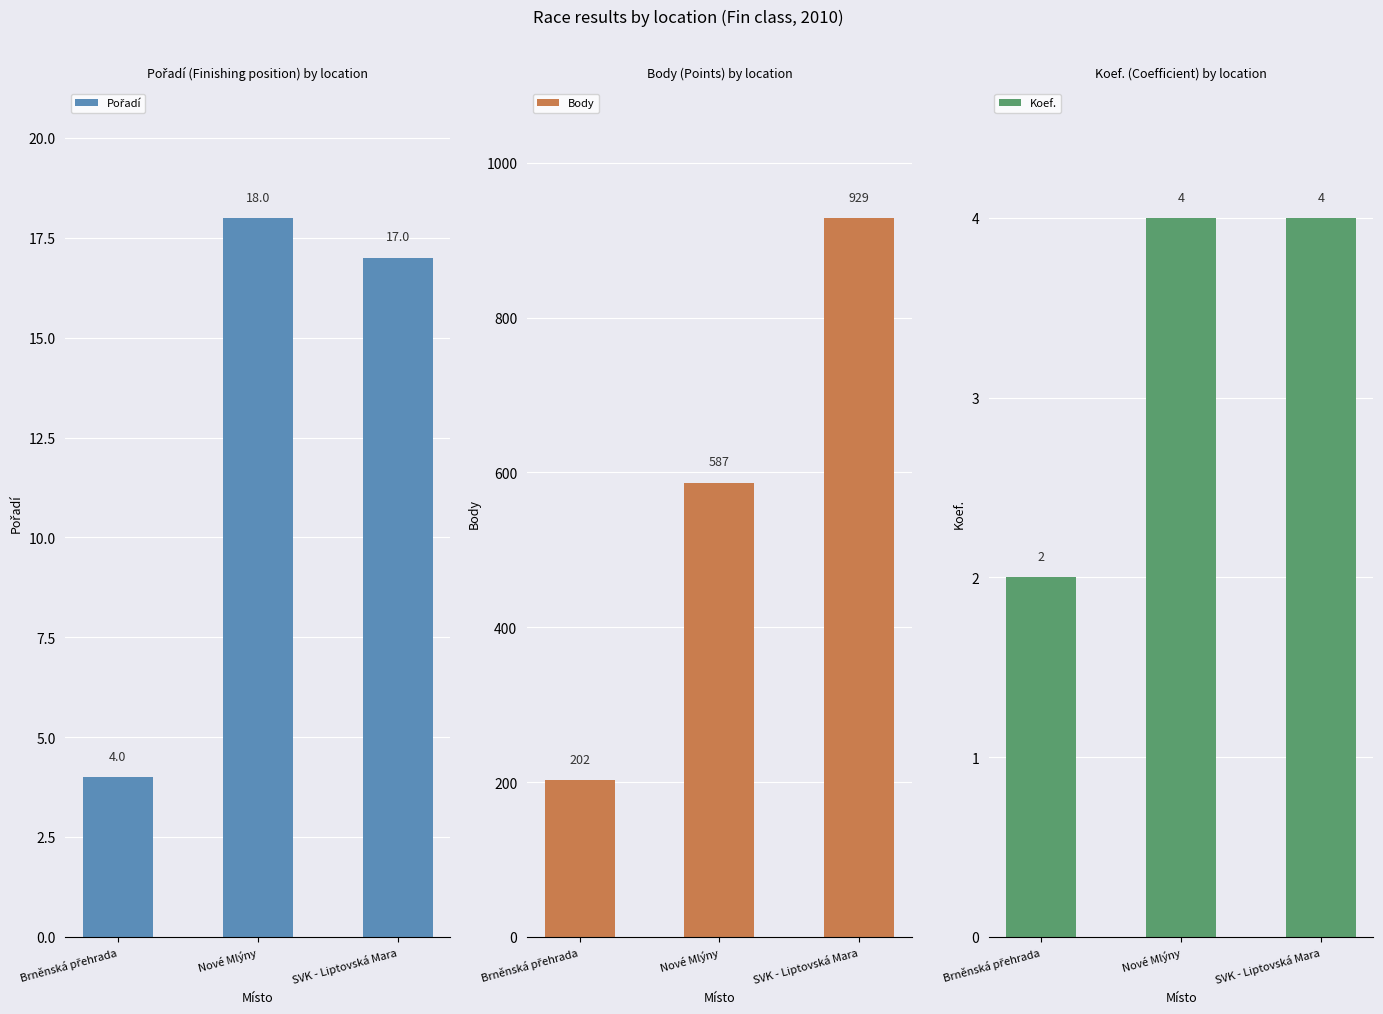

What is the approximate value of Body at SVK - Liptovská Mara, to the nearest 50?

950